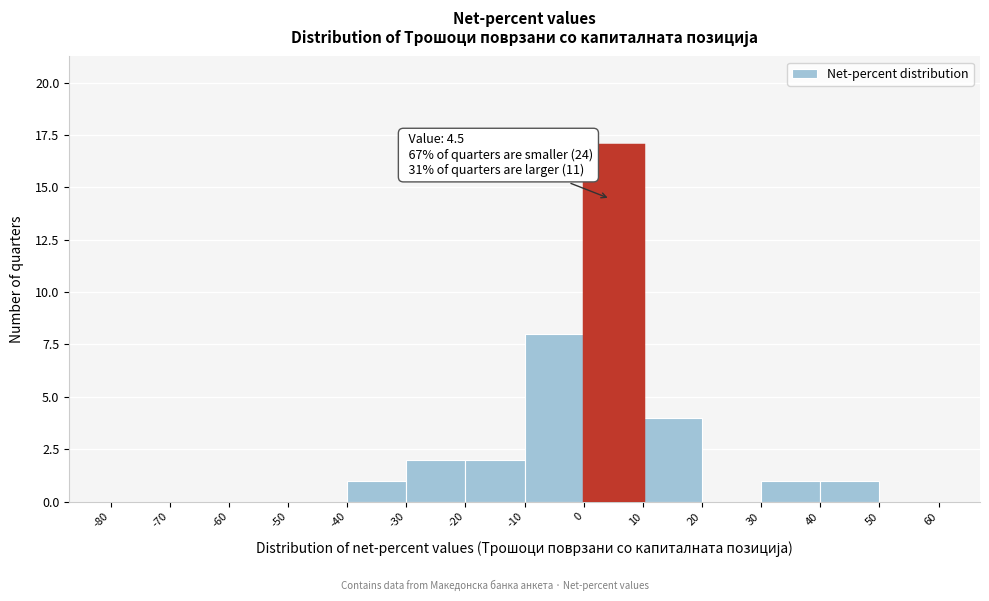

Over which range of the x-axis is the bar tallest?

0 to 10